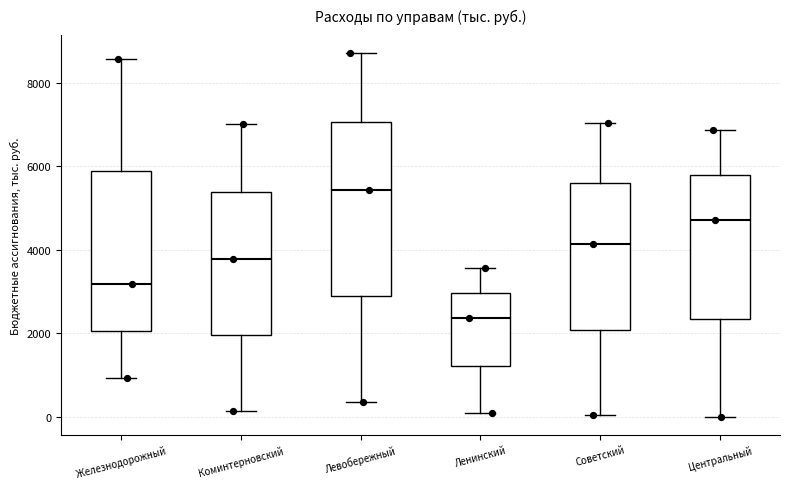

Which box is the tallest, from its lower edge to its upper edge?

Левобережный